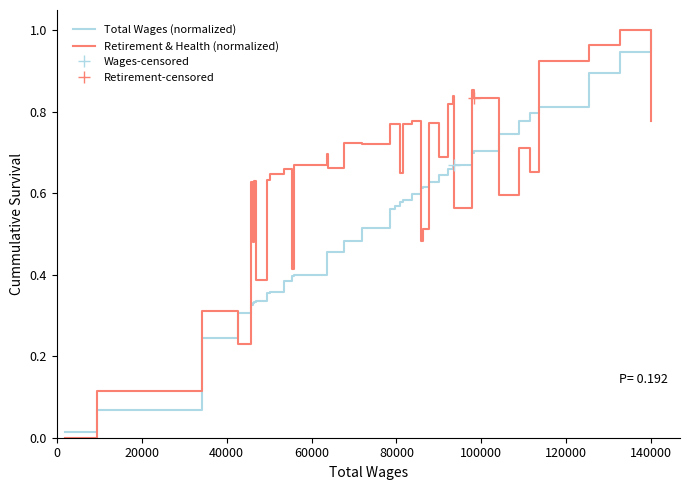

Between which two adjacent categories do Retirement & Health (normalized) and Total Wages (normalized) first intersect?

40000 and 60000